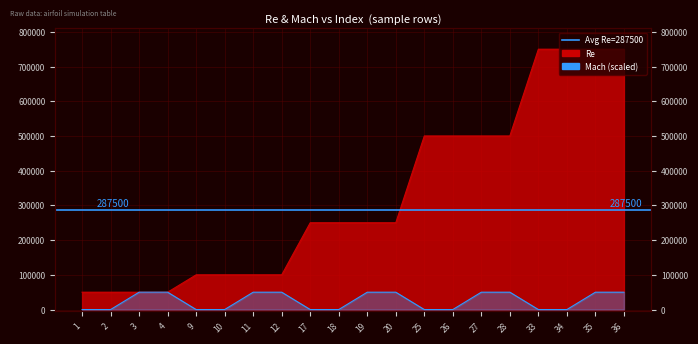

At which category does the chart reach its minimum across all series?

1